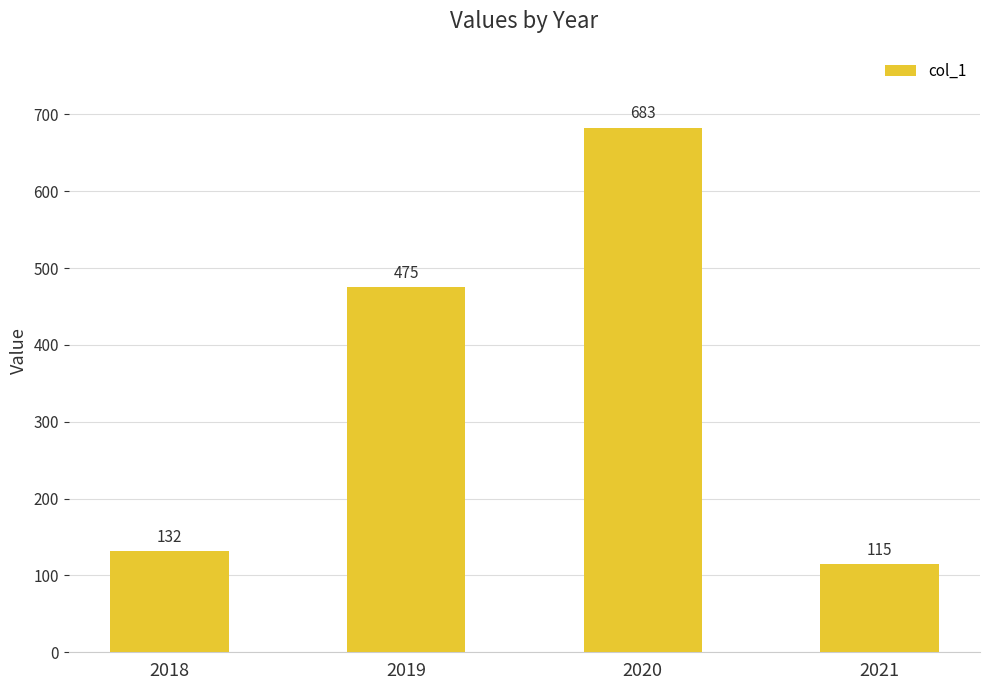

List the labels in order of value, smallest first.

2021, 2018, 2019, 2020